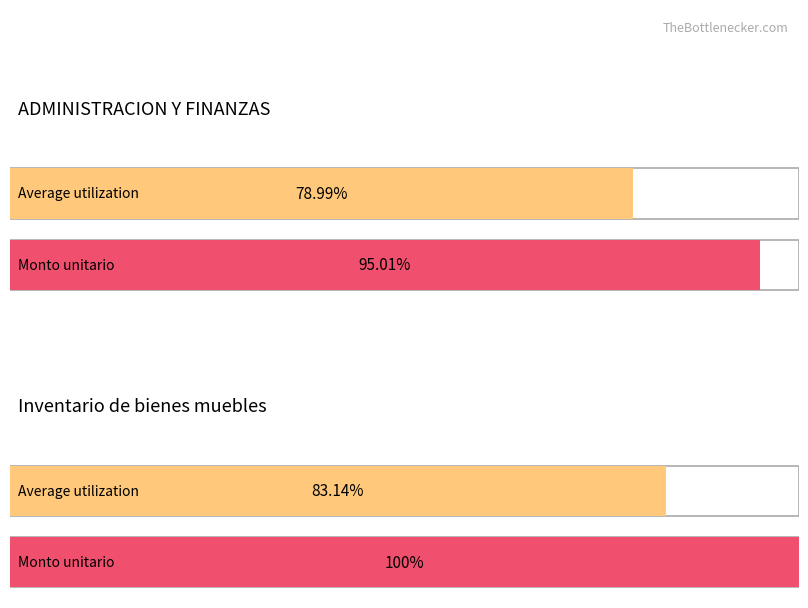

Is it true that Average utilization equals 2391.1 at Silla Secretarial?

False